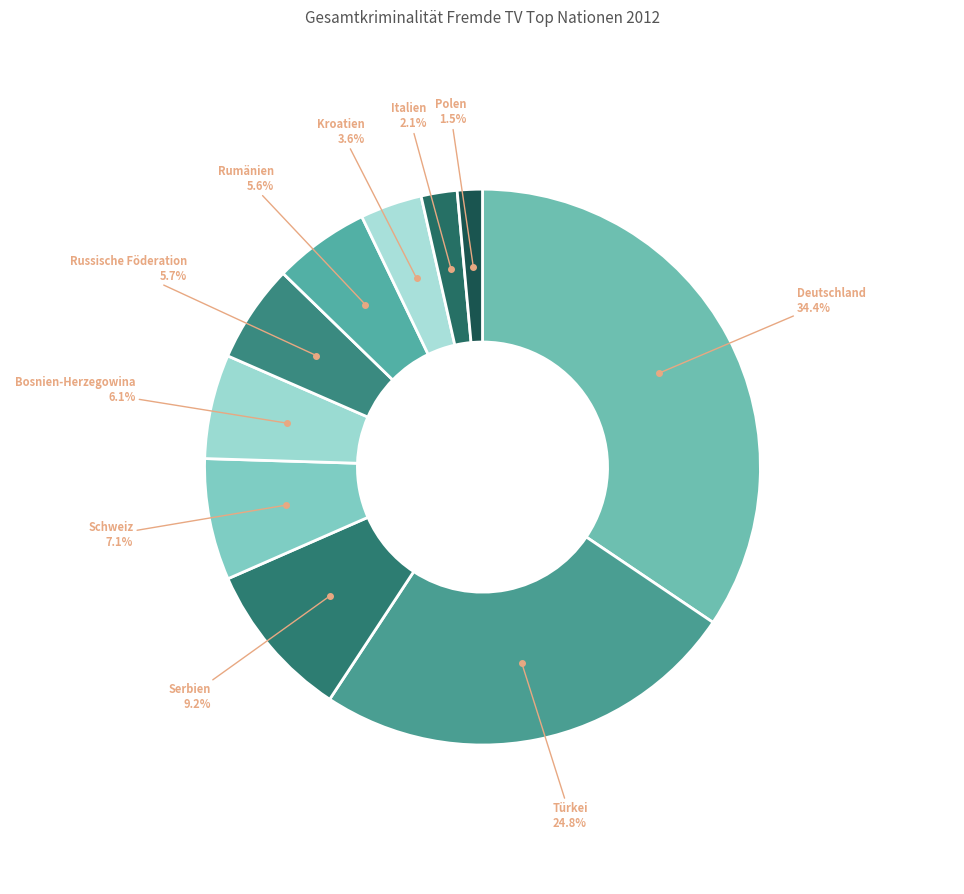

Which has a higher value, Deutschland or Serbien?

Deutschland